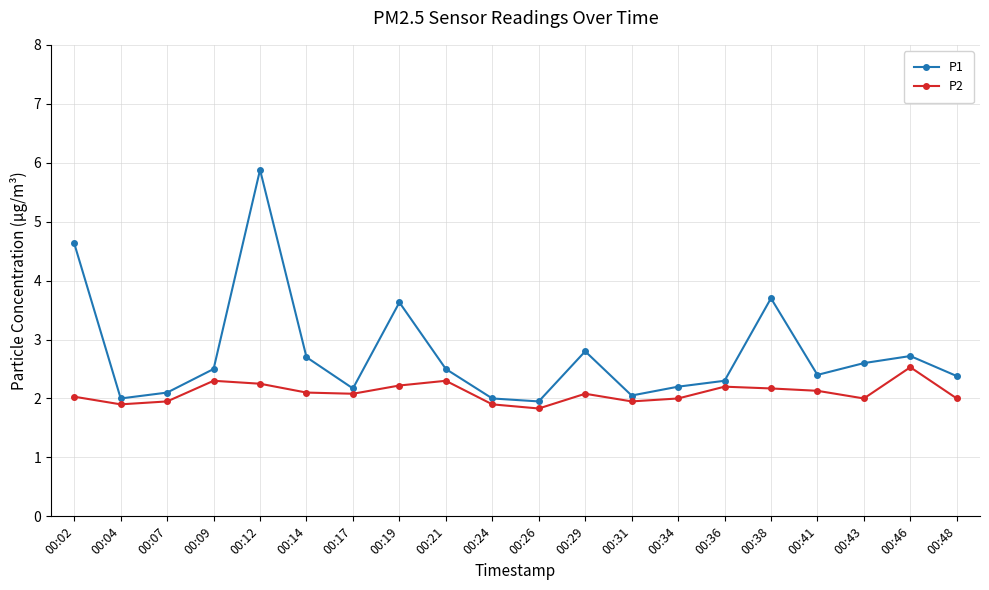

Which series has the widest spread of values?

P1